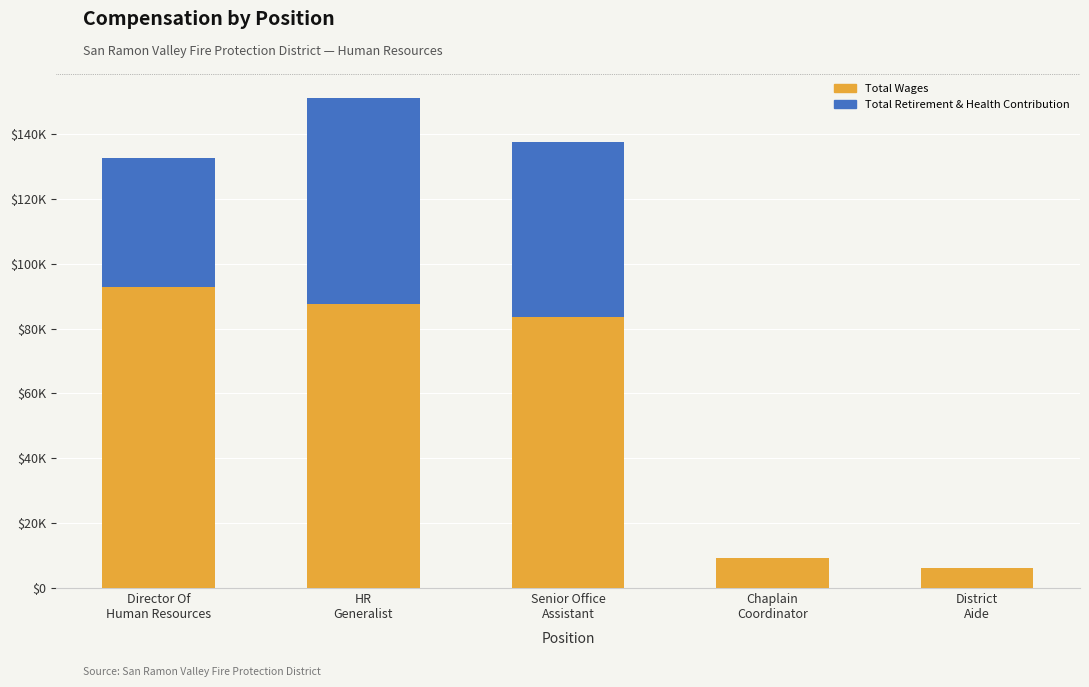

At which category is the sum across all series the highest?

HR
Generalist